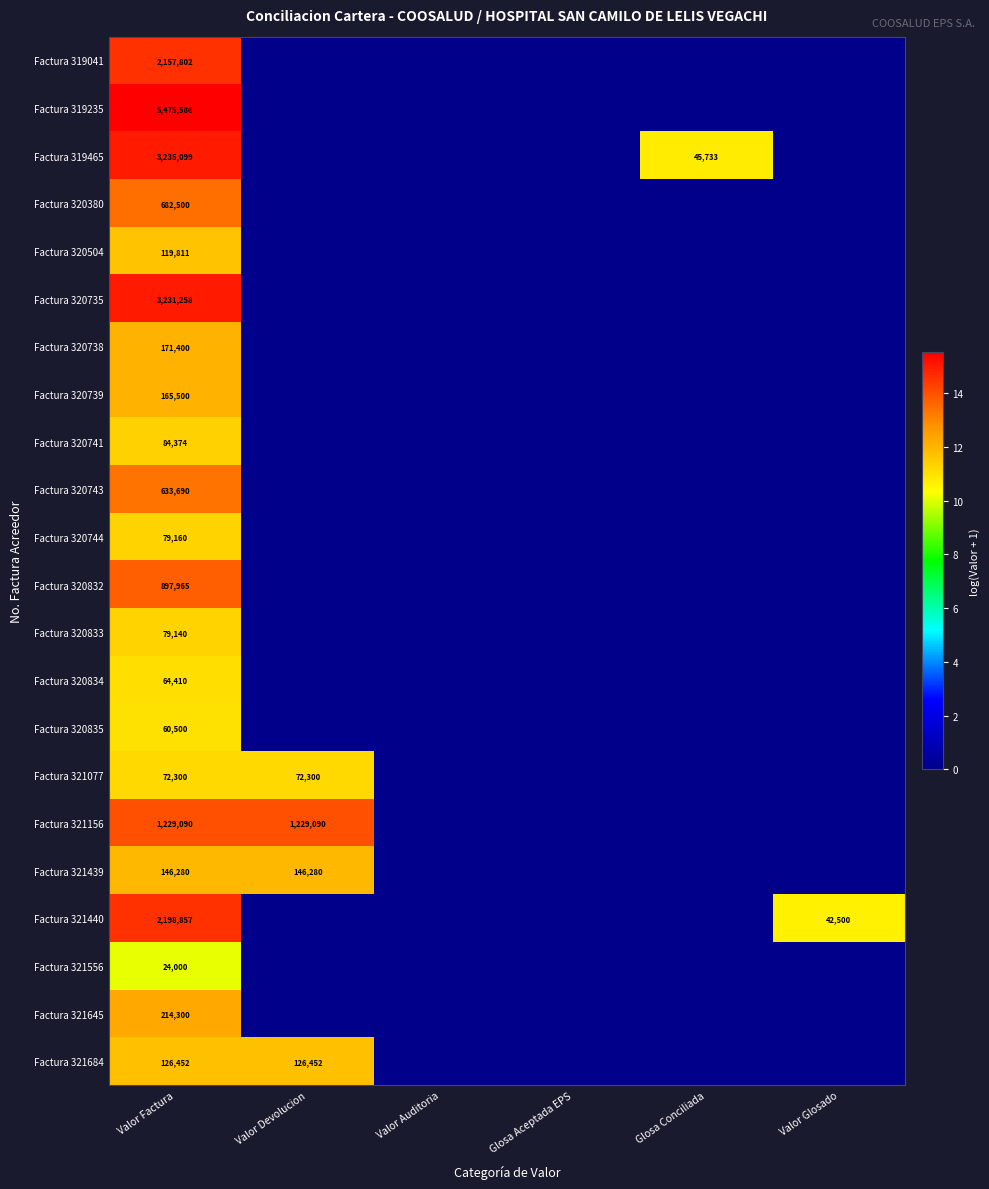

The value of Factura 320834 at Valor Factura is 106182. True or false?

False